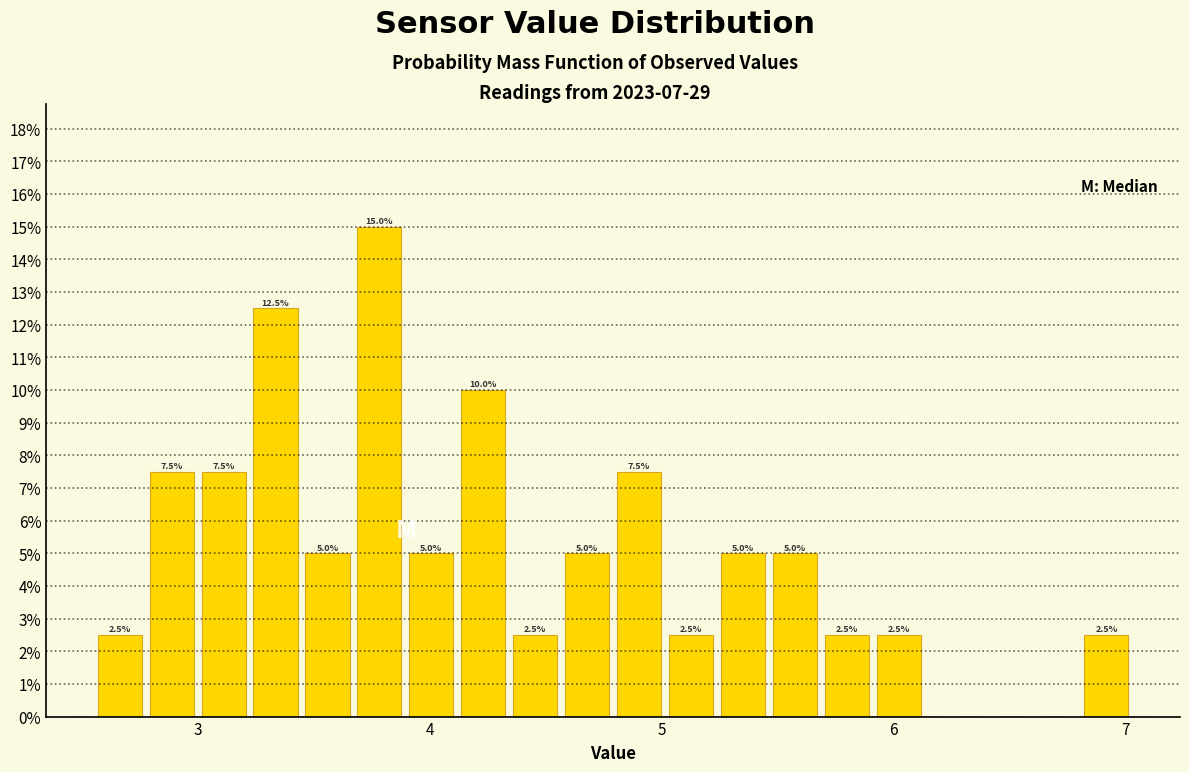

Read against the x-axis, roughly where is the centre of the tallest bar?

3.8